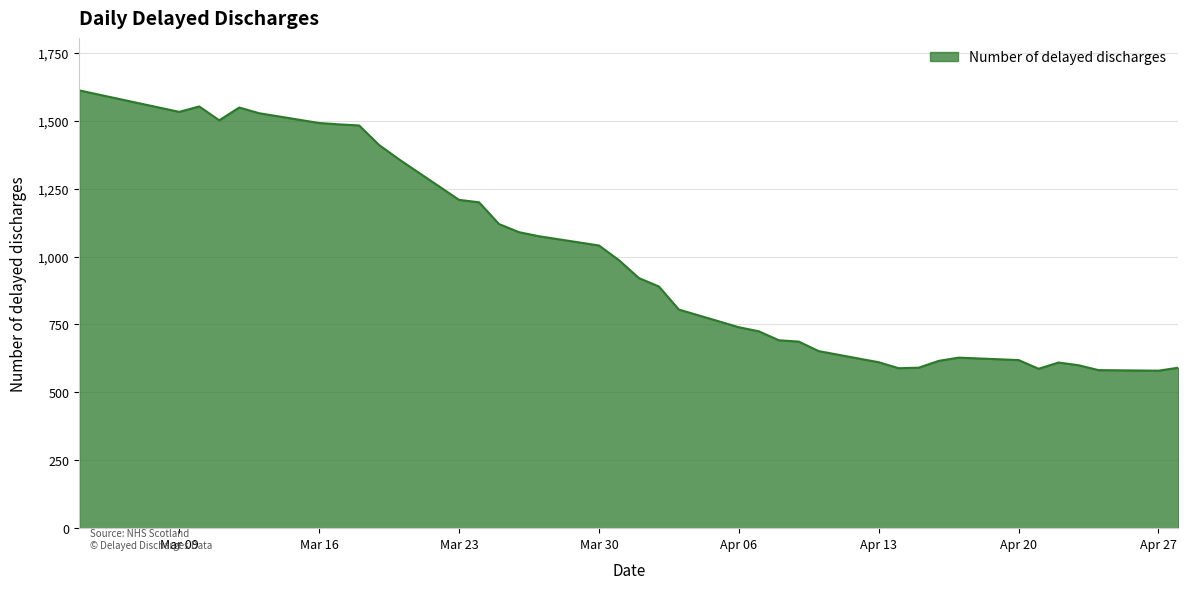

What is the difference between the maximum and minimum values?

1032